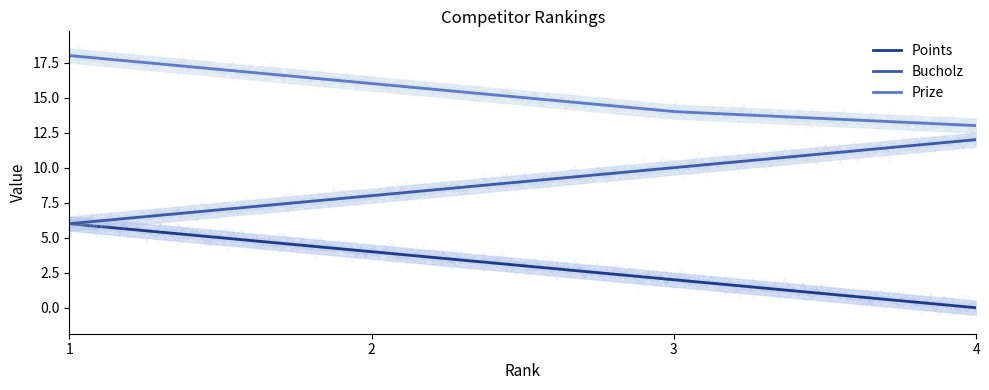

Does the chart display data point markers on the line(s)?

No